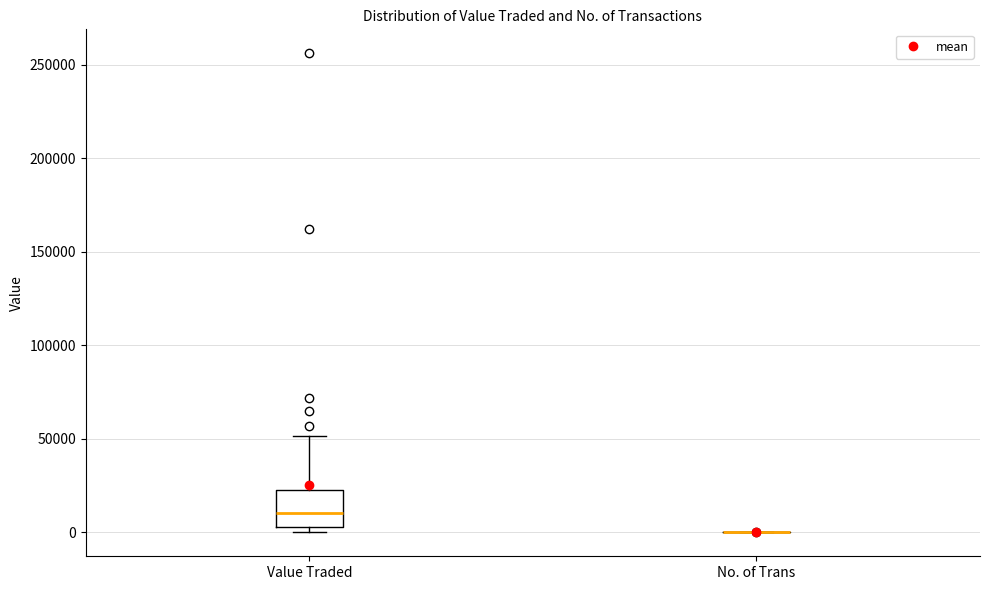

Comparing the boxes themselves (not the whiskers), which one is the tallest?

Value Traded